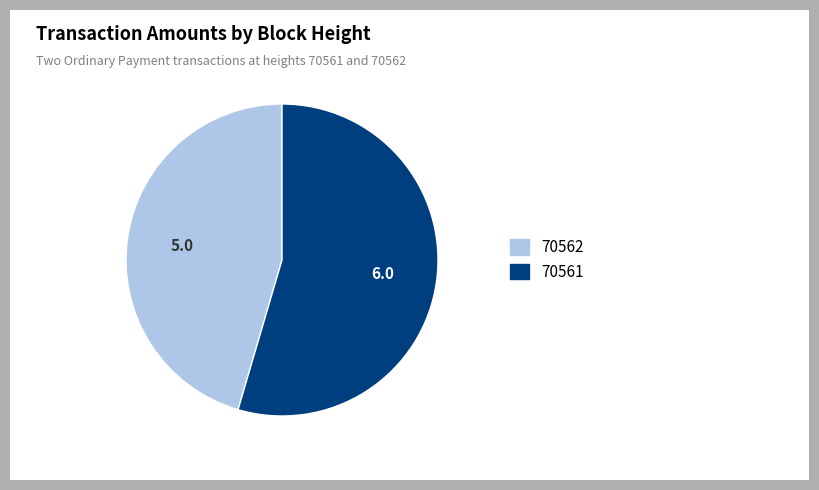

Is it true that 70561 is 55% of the pie?

True